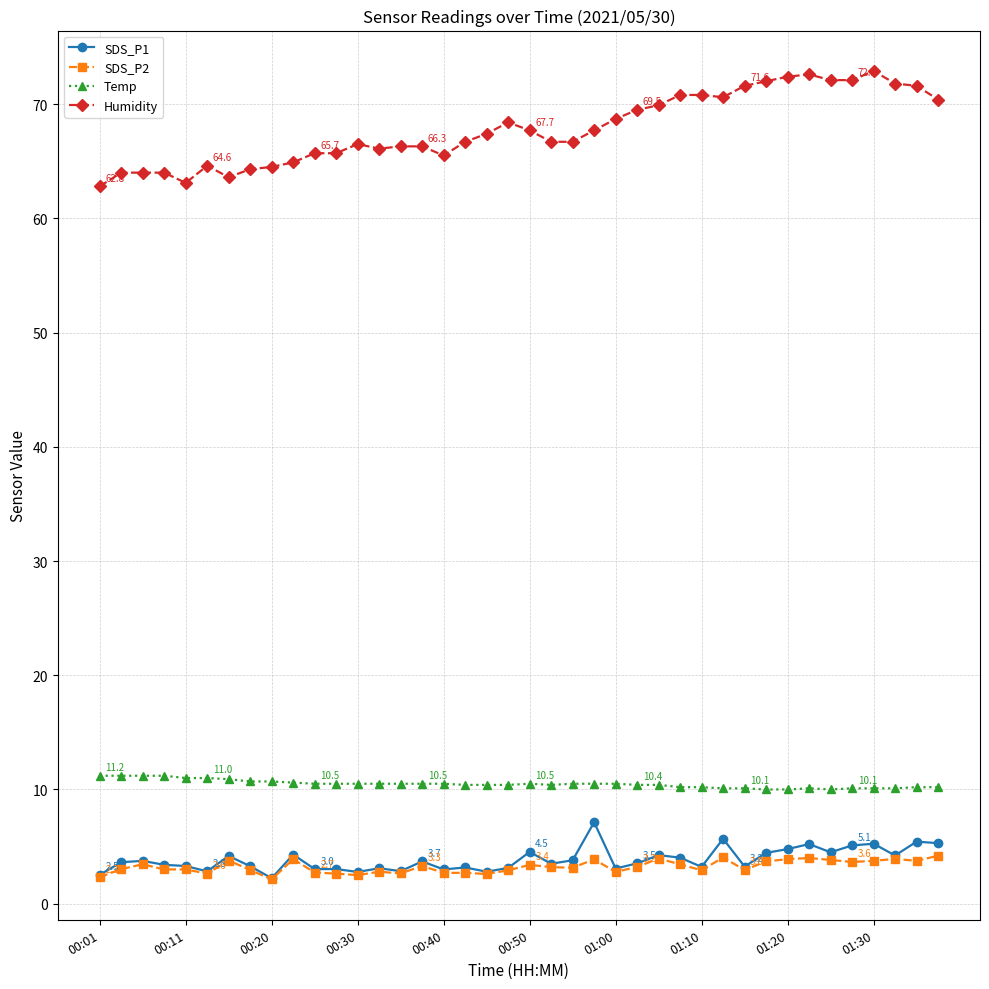

Which series has the largest range (max minus min)?

Humidity